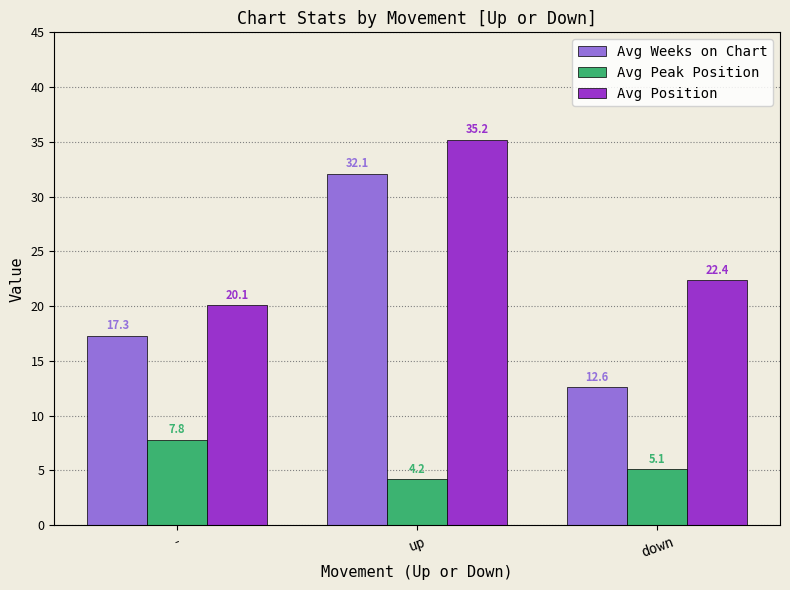

List the series in order of their overall mean, lowest first.

Avg Peak Position, Avg Weeks on Chart, Avg Position